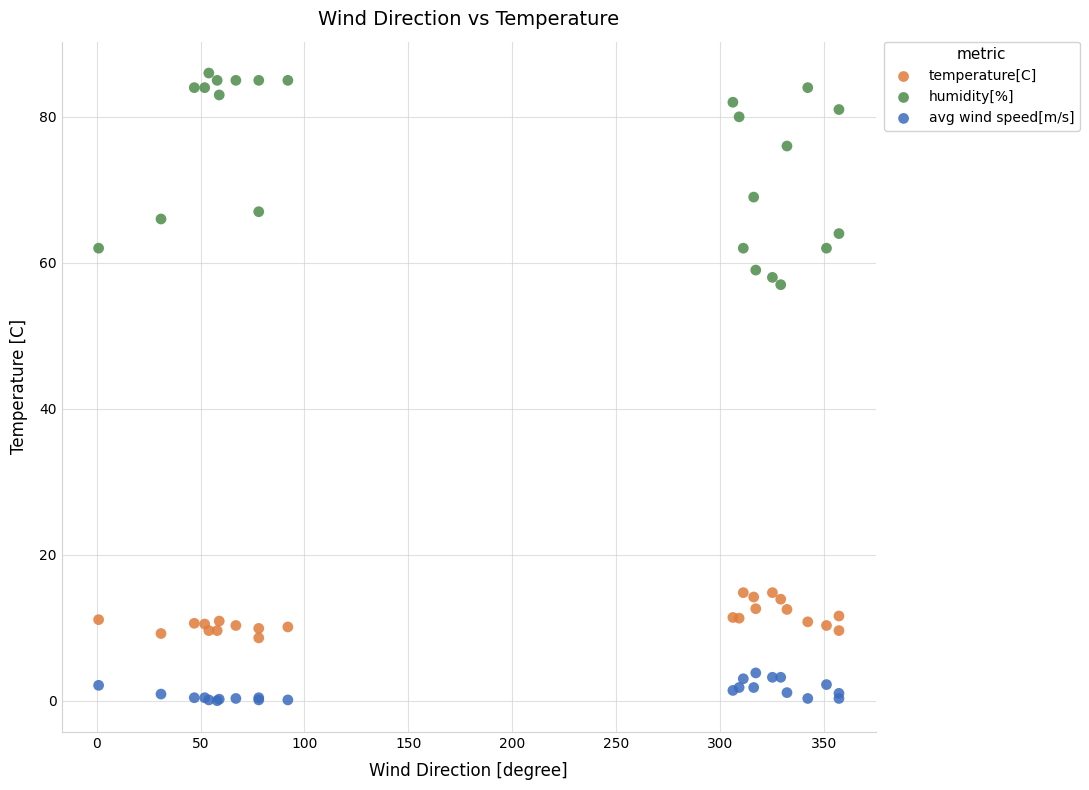

Which series has the largest Y range (max minus min)?

humidity[%]